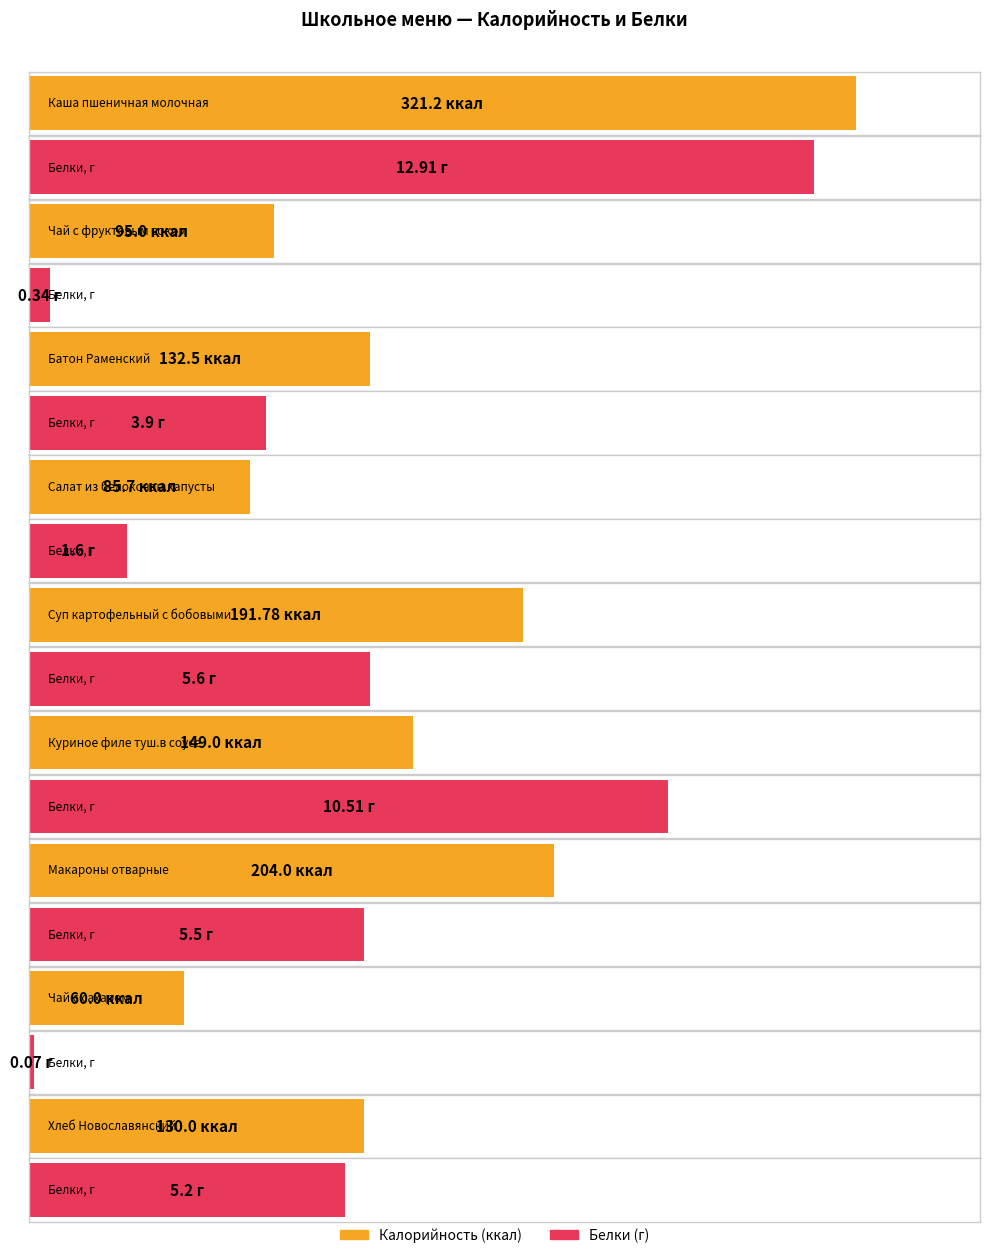

How many data points in Калорийность are above 132?

5